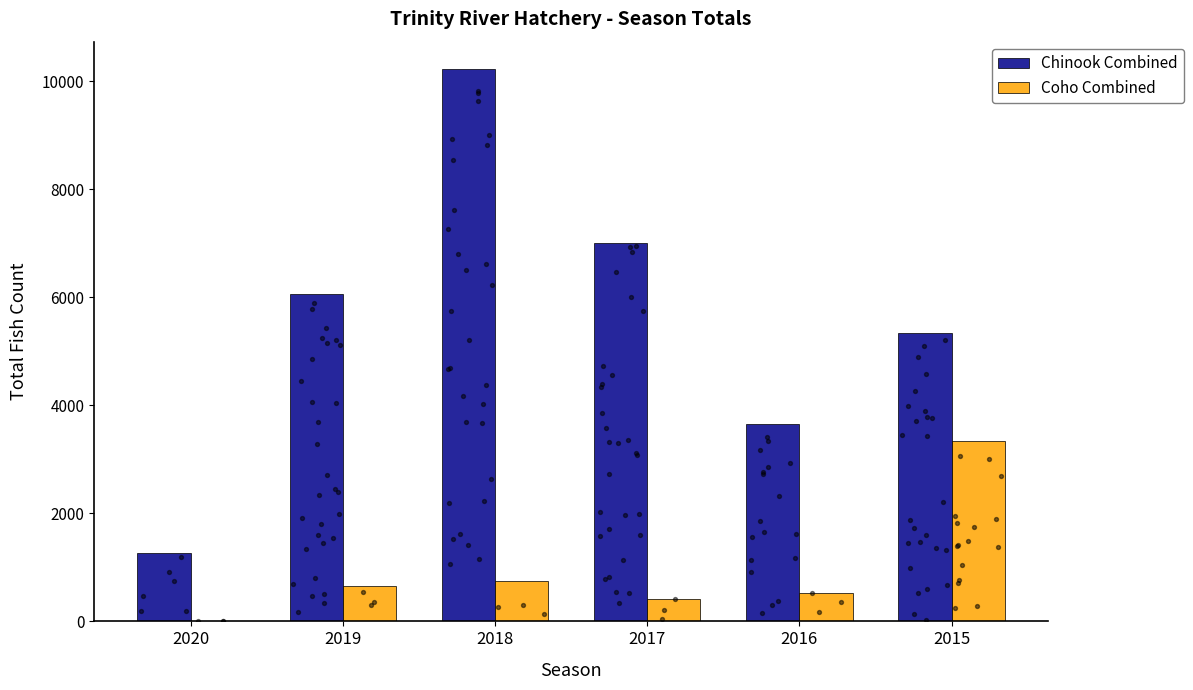

Which series has the largest total across all categories?

Chinook Combined